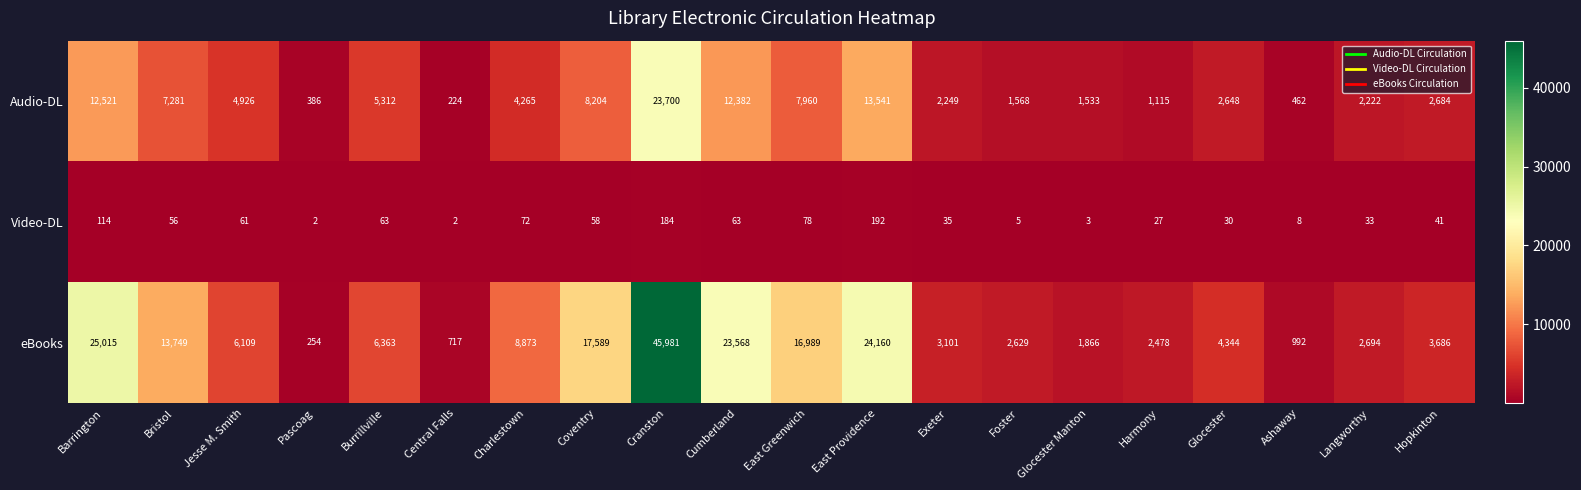

Rank the series at Exeter from highest to lowest value.

eBooks, Audio-DL, Video-DL